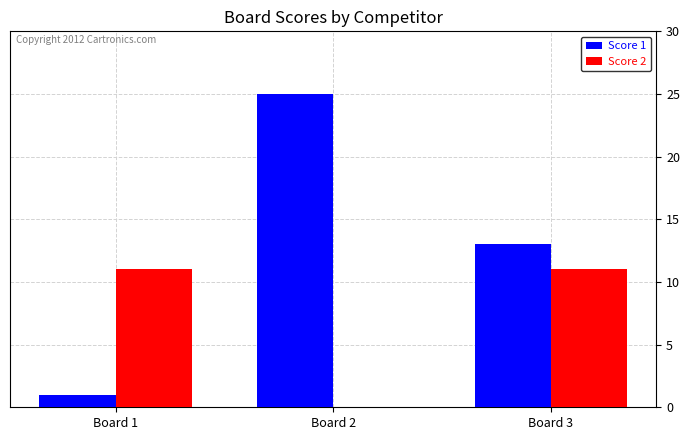

Which category has the highest value in the Score 1 series?

Board 2